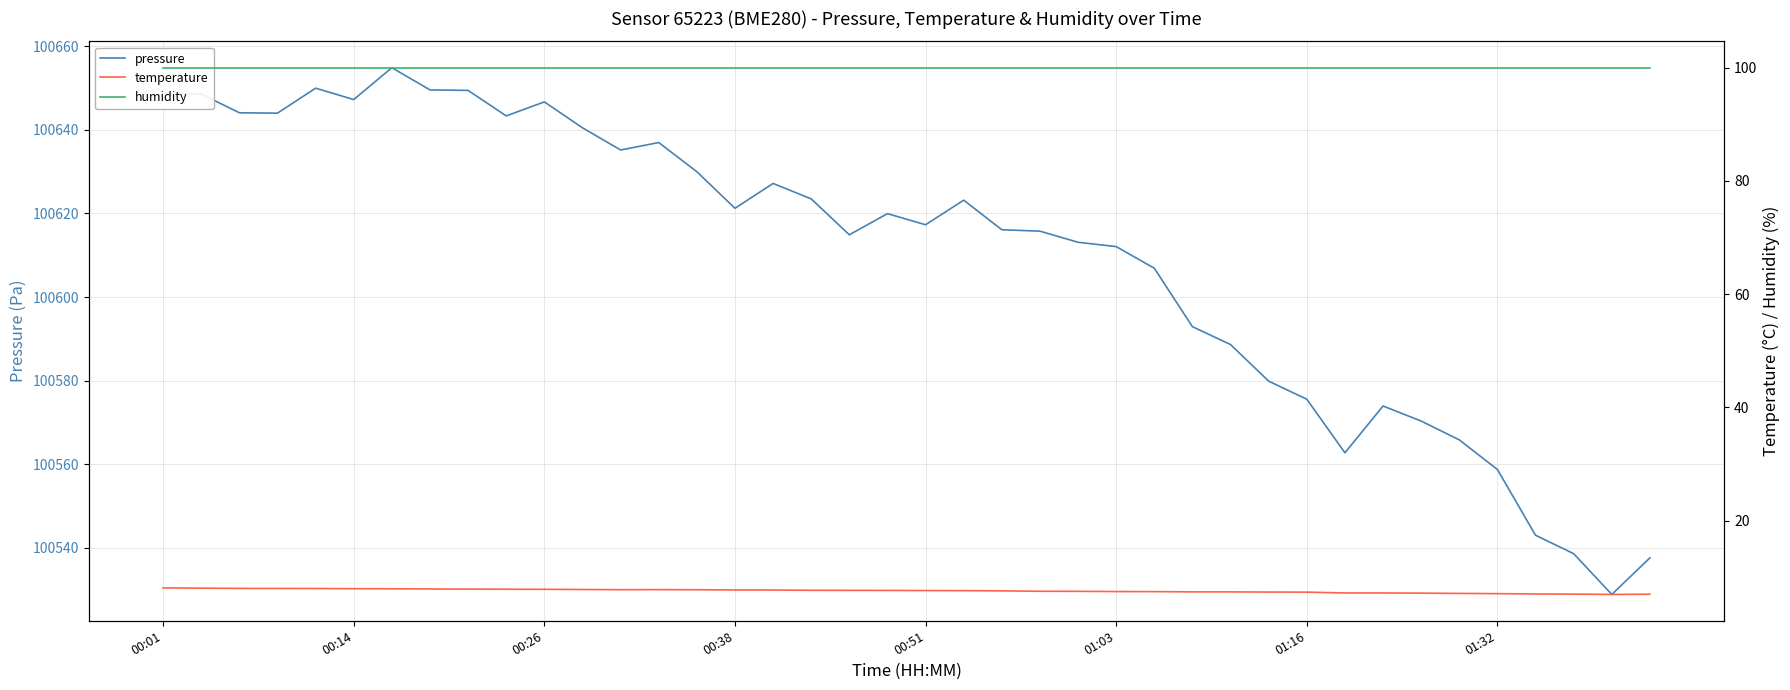

The pressure series shows 100579.9 at 29. True or false?

True